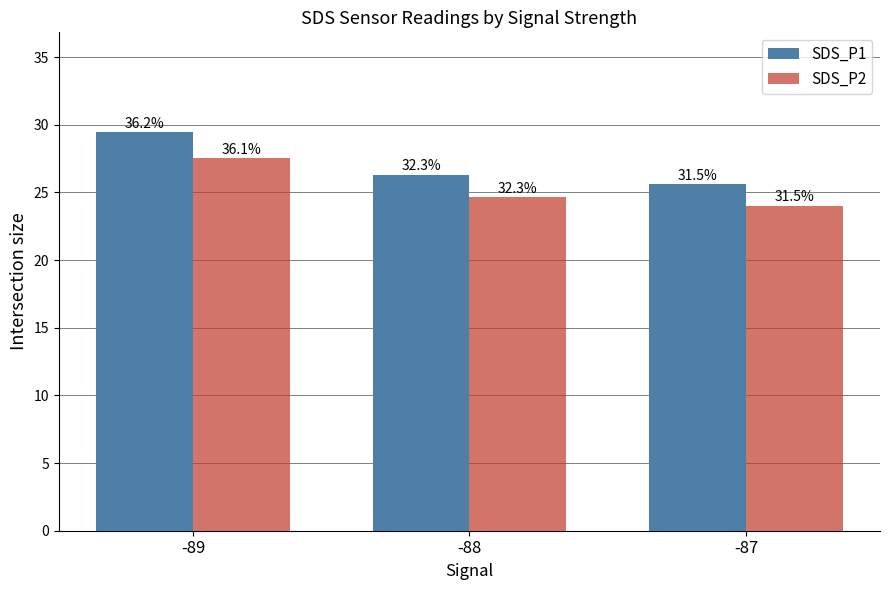

What is the maximum value shown in the chart?

29.5